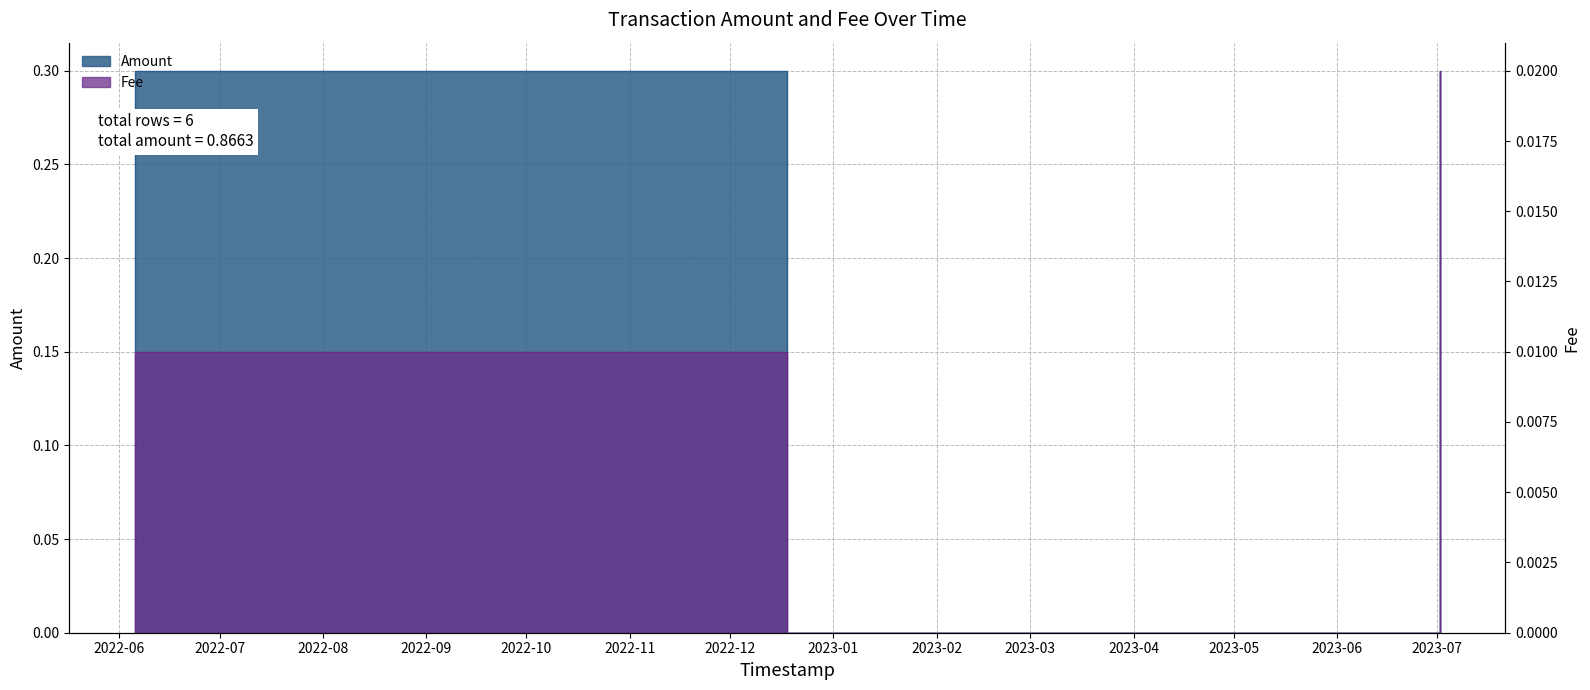

What is the sum of the Amount values at 2023-07-01 19:22:53 and 2022-06-05 13:30:45?

0.3